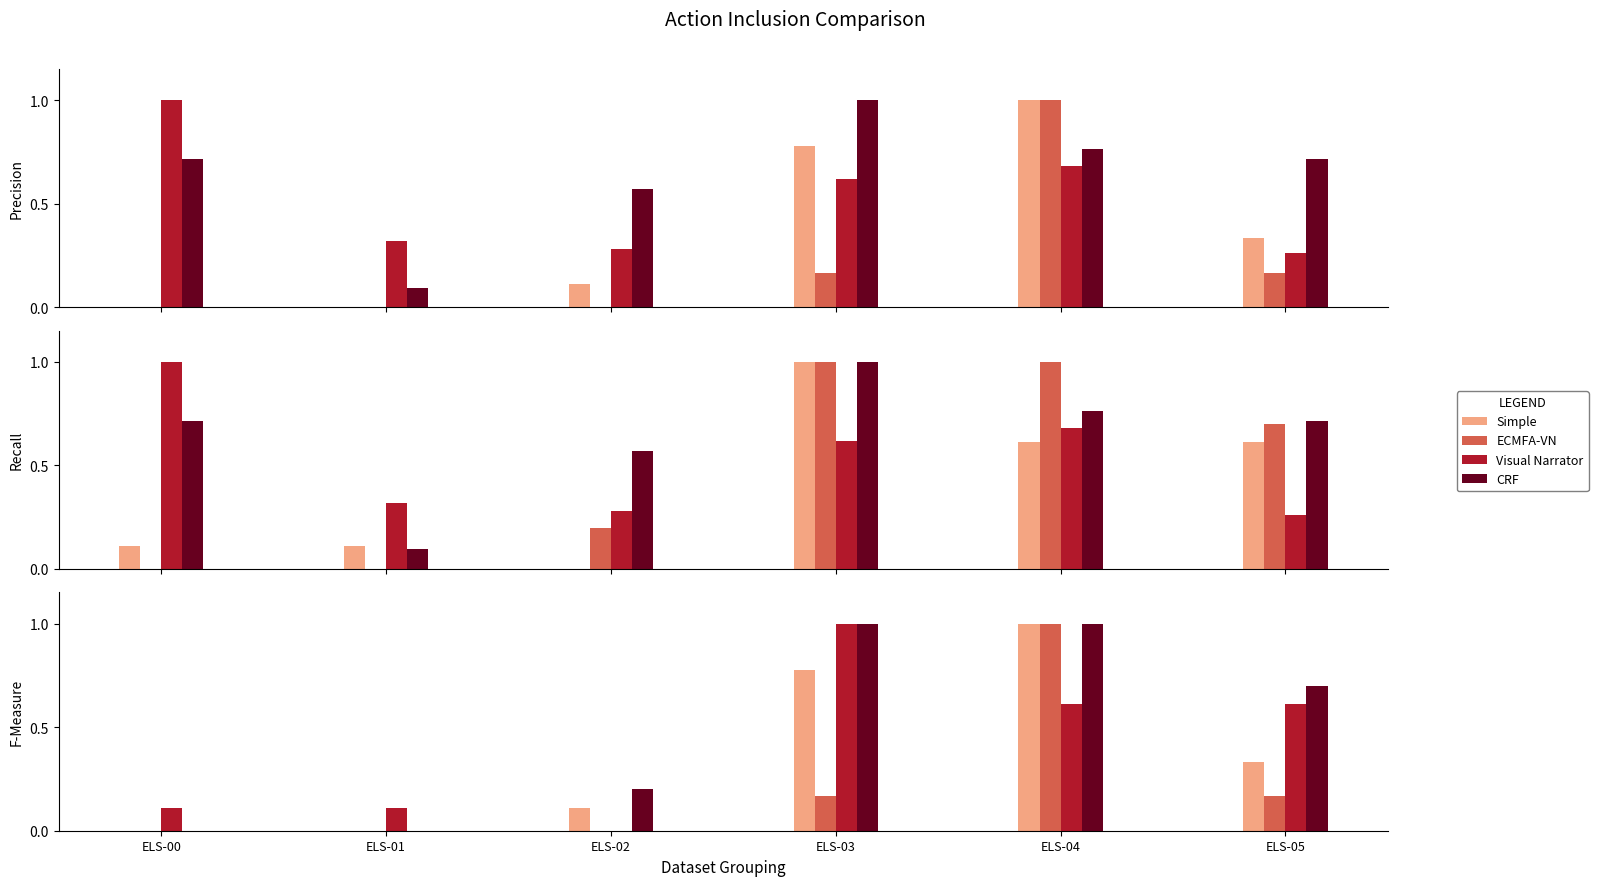

At which category is the sum across all series the highest?

ELS-04